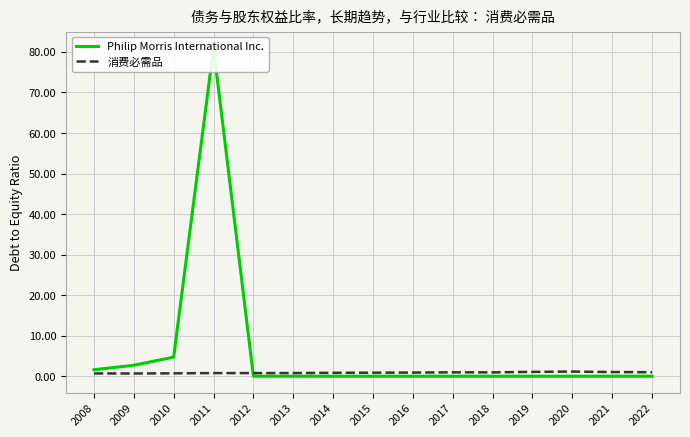

At which category does Philip Morris International Inc. reach its first local peak?

2011